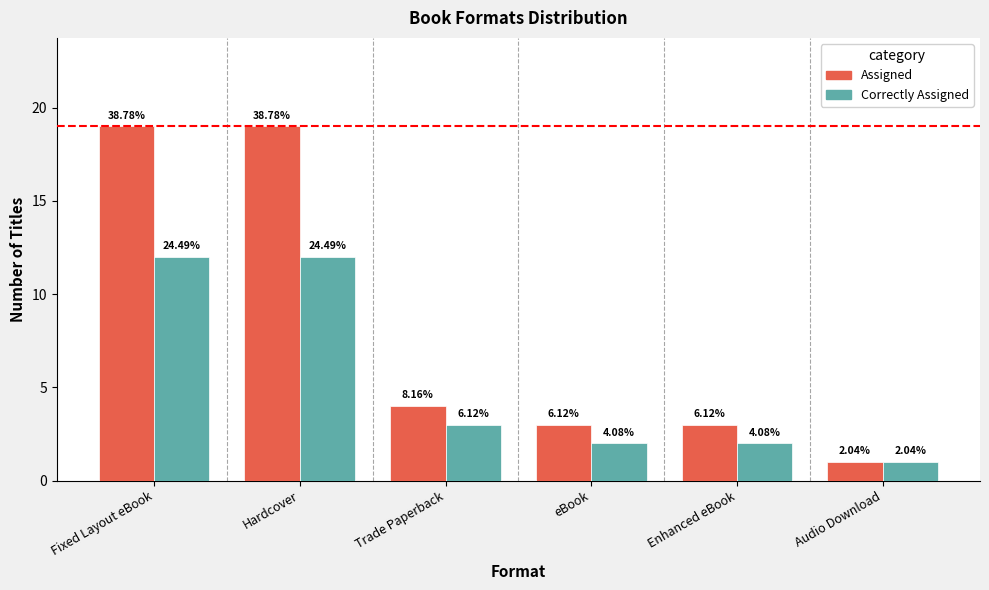

How many bars are there in each group?

2